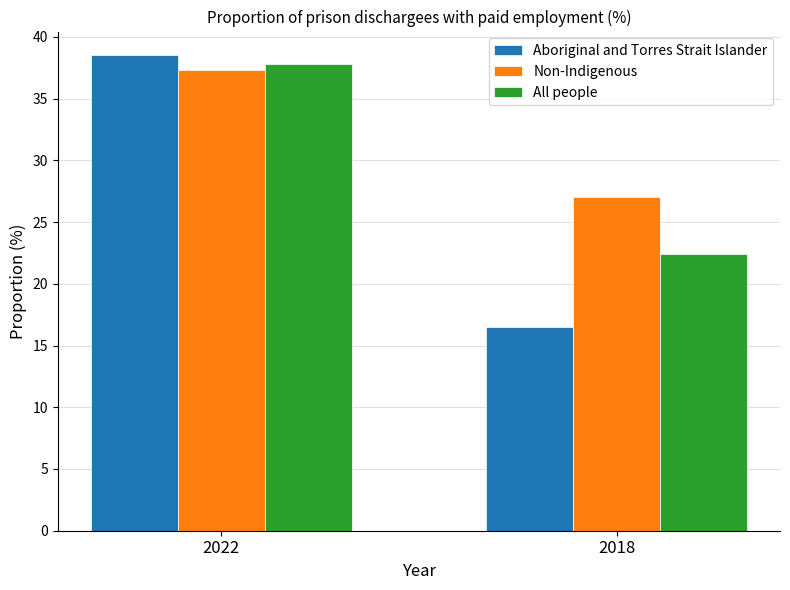

What is the highest value of the Non-Indigenous series?

37.3